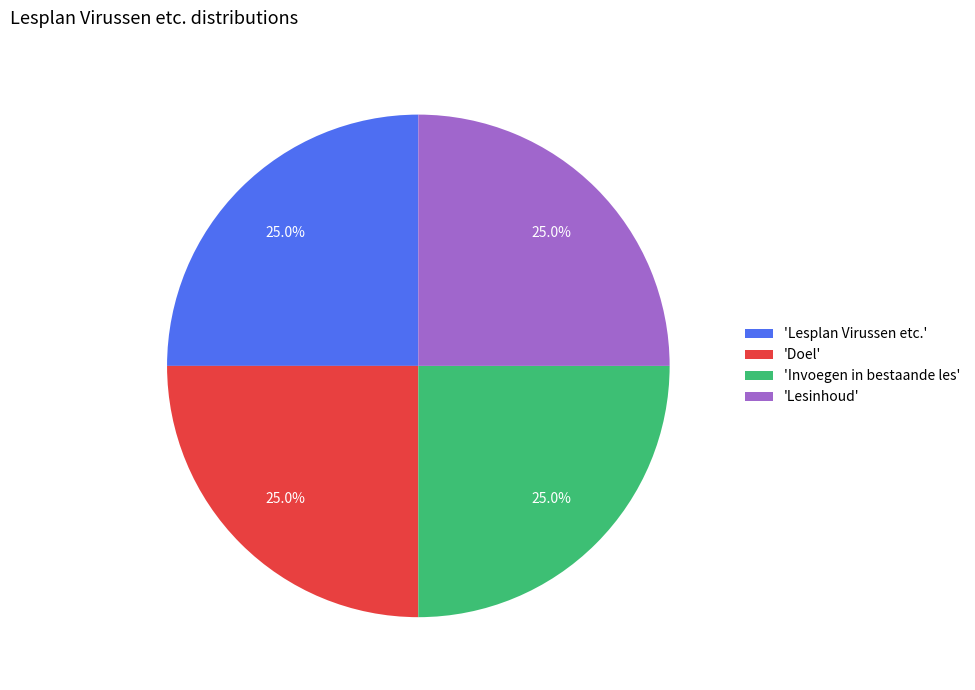

Does any single category account for the majority?

No